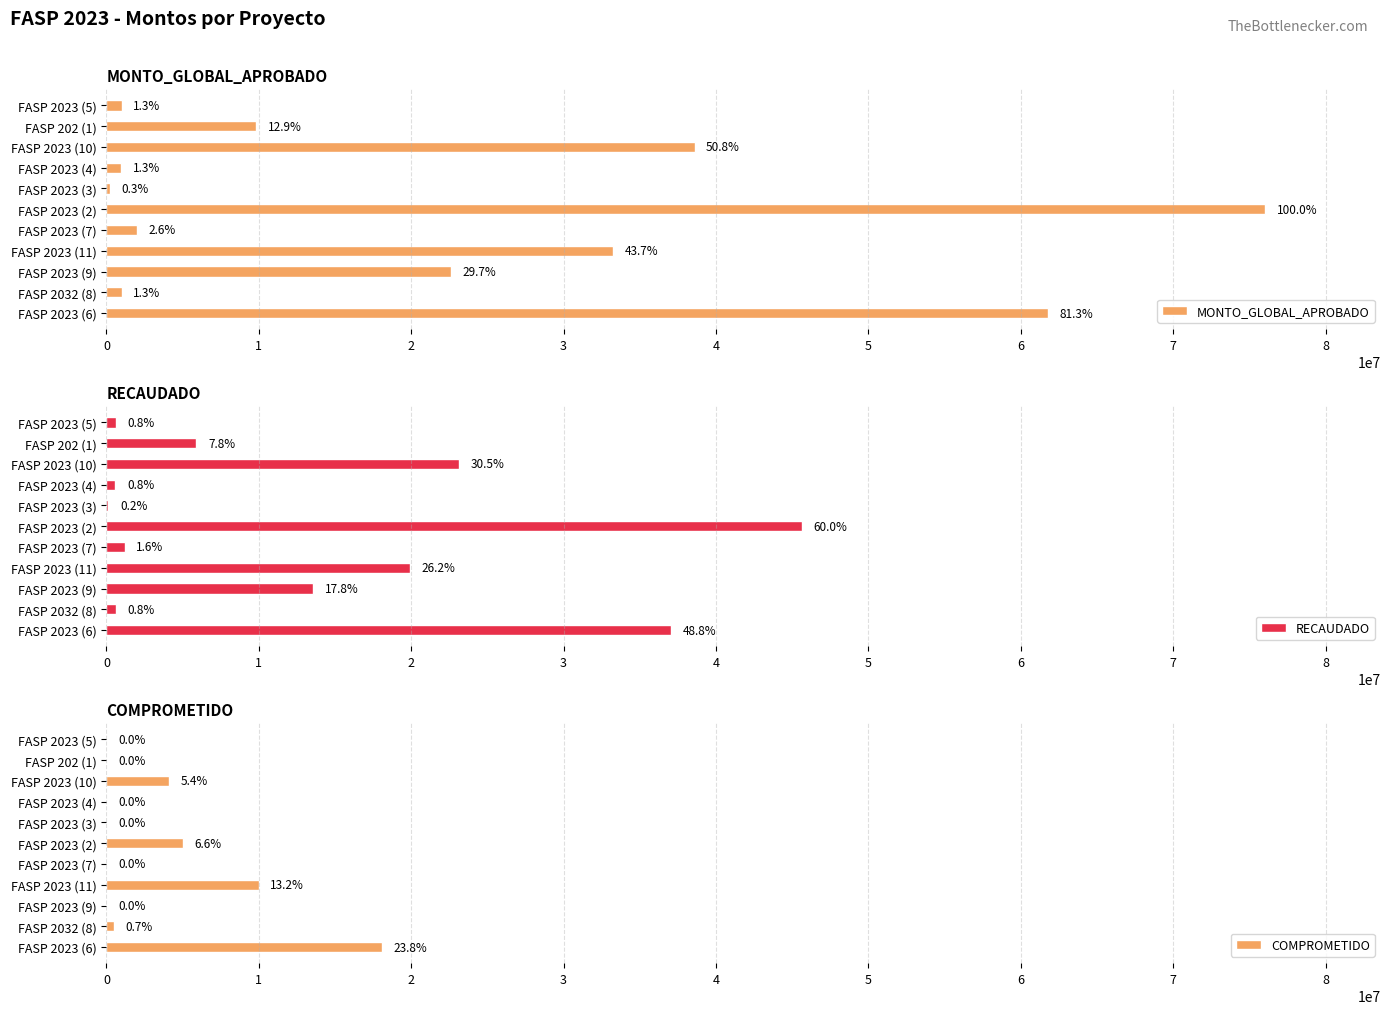

What is the sum of all RECAUDADO values?

148365570.0